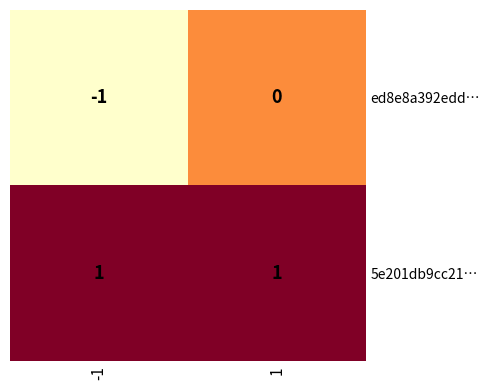

Which series has the largest range (max minus min)?

ed8e8a392edd…